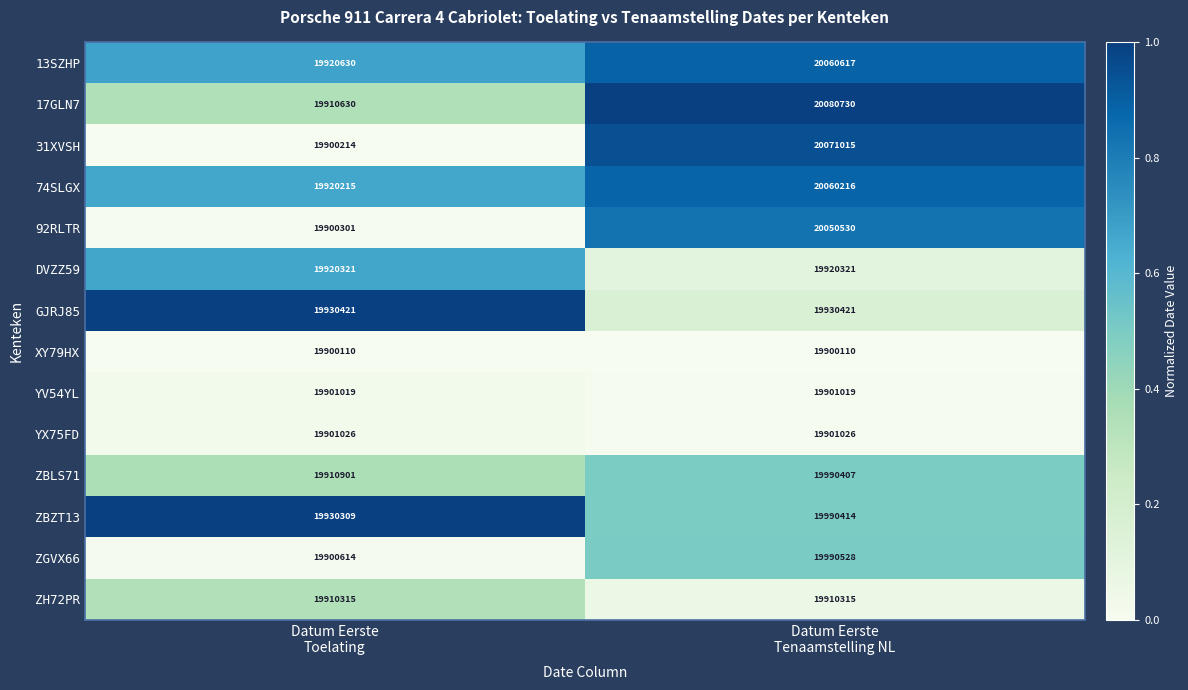

Reading right to left, what are all the values shown in this chart?

13SZHP: 20060617	19920630
17GLN7: 20080730	19910630
31XVSH: 20071015	19900214
74SLGX: 20060216	19920215
92RLTR: 20050530	19900301
DVZZ59: 19920321	19920321
GJRJ85: 19930421	19930421
XY79HX: 19900110	19900110
YV54YL: 19901019	19901019
YX75FD: 19901026	19901026
ZBLS71: 19990407	19910901
ZBZT13: 19990414	19930309
ZGVX66: 19990528	19900614
ZH72PR: 19910315	19910315